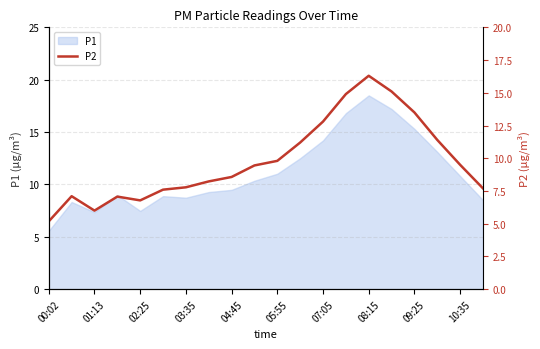

What is the maximum value for P1?

18.5